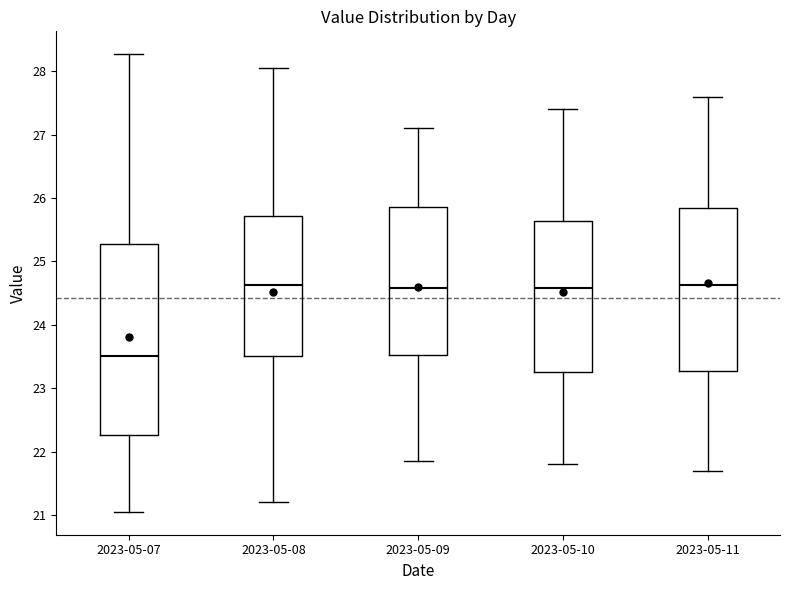

Reading left to right, read every box against the y-axis: the position of its median line, the range the box covers, and the ends of its whiskers. The values are not printed on the chart, so give them approximately, as read against the axis.

2023-05-07: median 23.5, box 22.3 to 25.3, whiskers 21.1 to 28.3
2023-05-08: median 24.6, box 23.5 to 25.7, whiskers 21.2 to 28.1
2023-05-09: median 24.6, box 23.5 to 25.9, whiskers 21.9 to 27.1
2023-05-10: median 24.6, box 23.3 to 25.6, whiskers 21.8 to 27.4
2023-05-11: median 24.6, box 23.3 to 25.8, whiskers 21.7 to 27.6